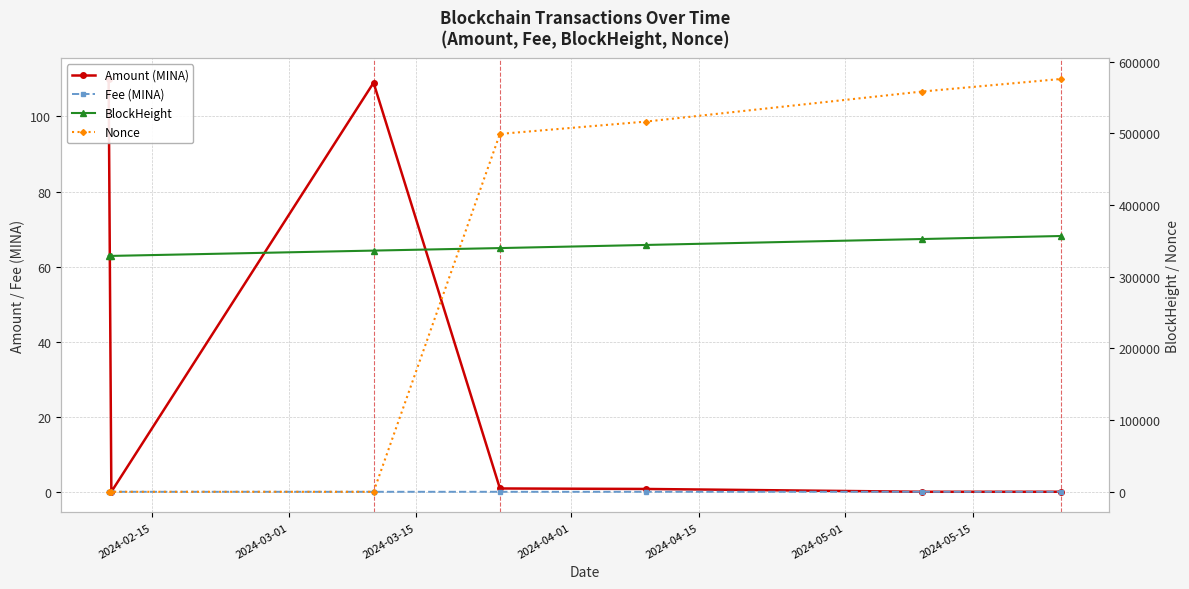

What is the label of the 1st point from the left?

2024-02-15